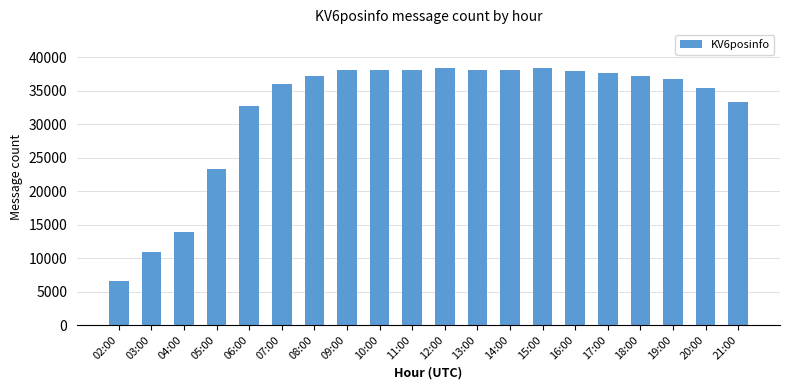

Read the value at 15:00, to the nearest 10.

38380